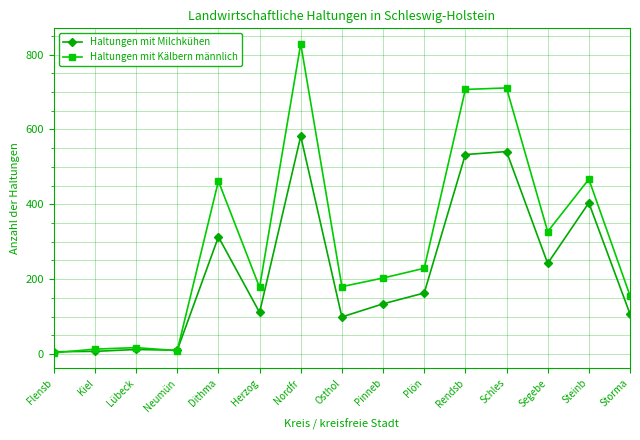

Which series has the widest spread of values?

Haltungen mit Kälbern männlich